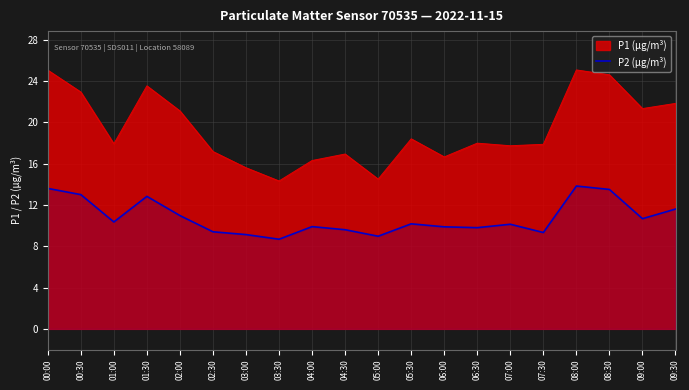

What is the difference between the P2 (μg/m³) values at 01:30 and 07:00?

2.7